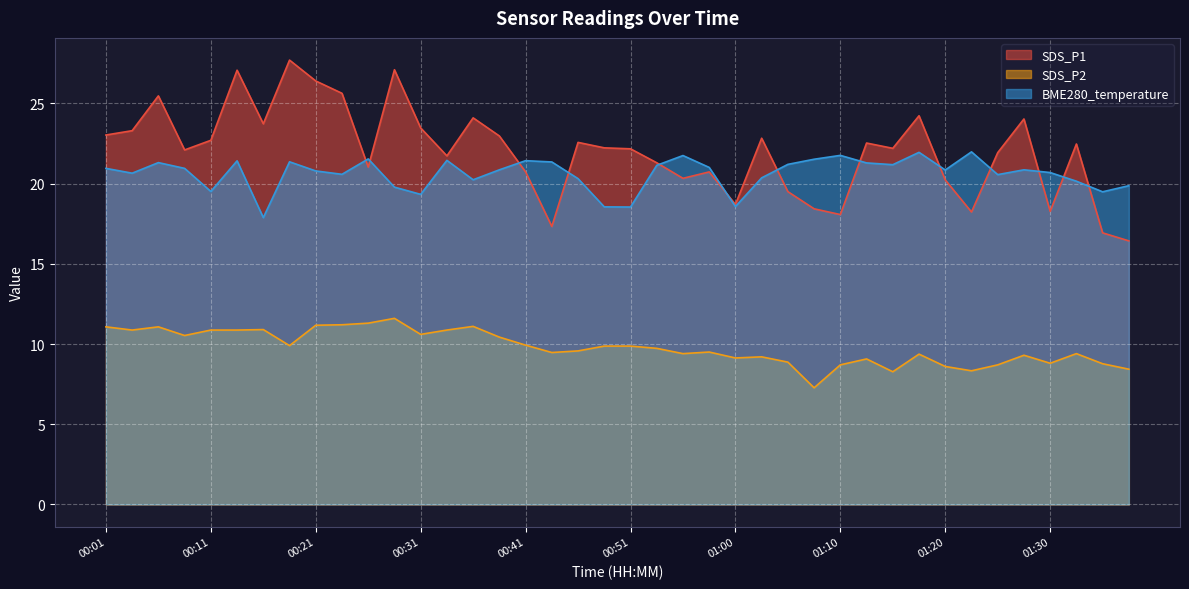

Is the value of BME280_temperature at 01:28 greater than the value of SDS_P2 at 01:35?

Yes